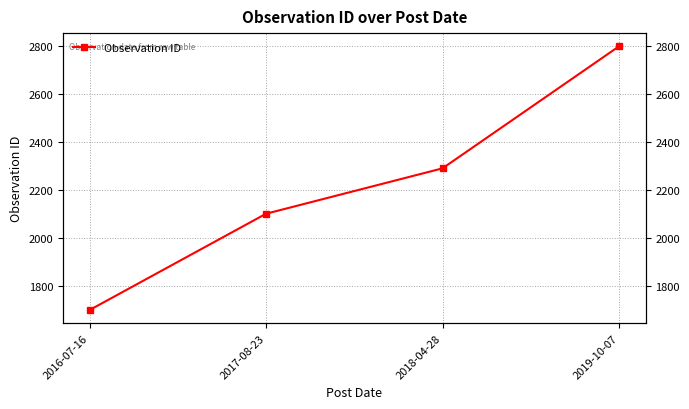

Which category has the lowest value across all series?

2016-07-16